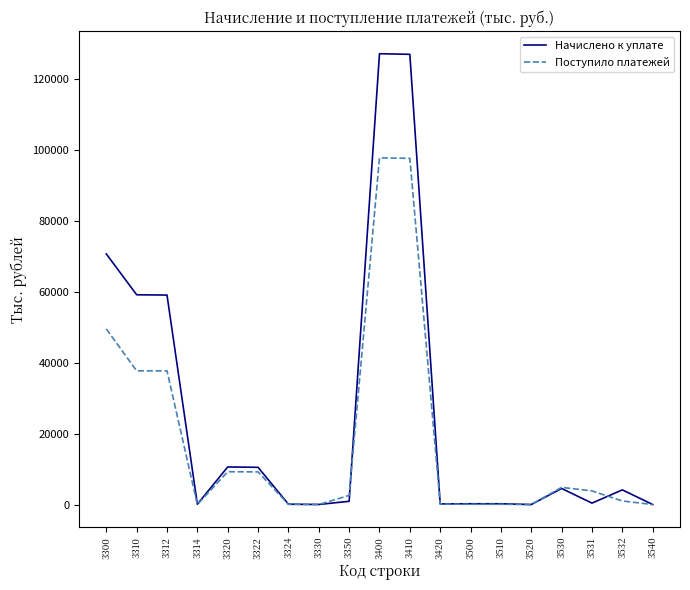

Which series has the largest total across all categories?

Начислено к уплате